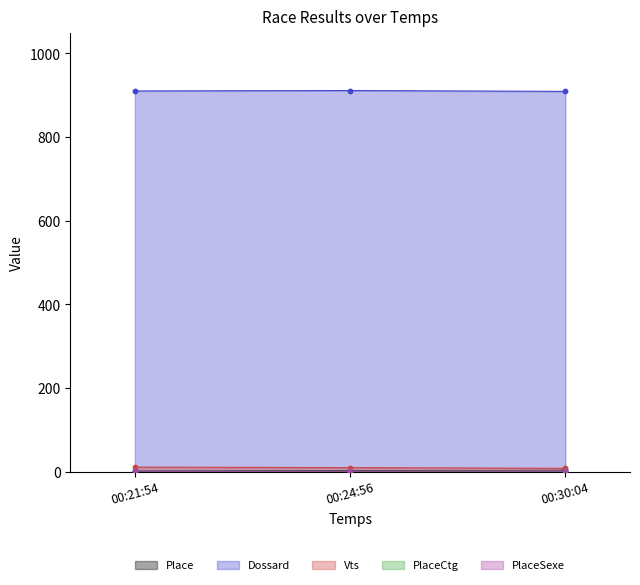

What are all the series names shown in the legend?

Place, Dossard, Vts, PlaceCtg, PlaceSexe